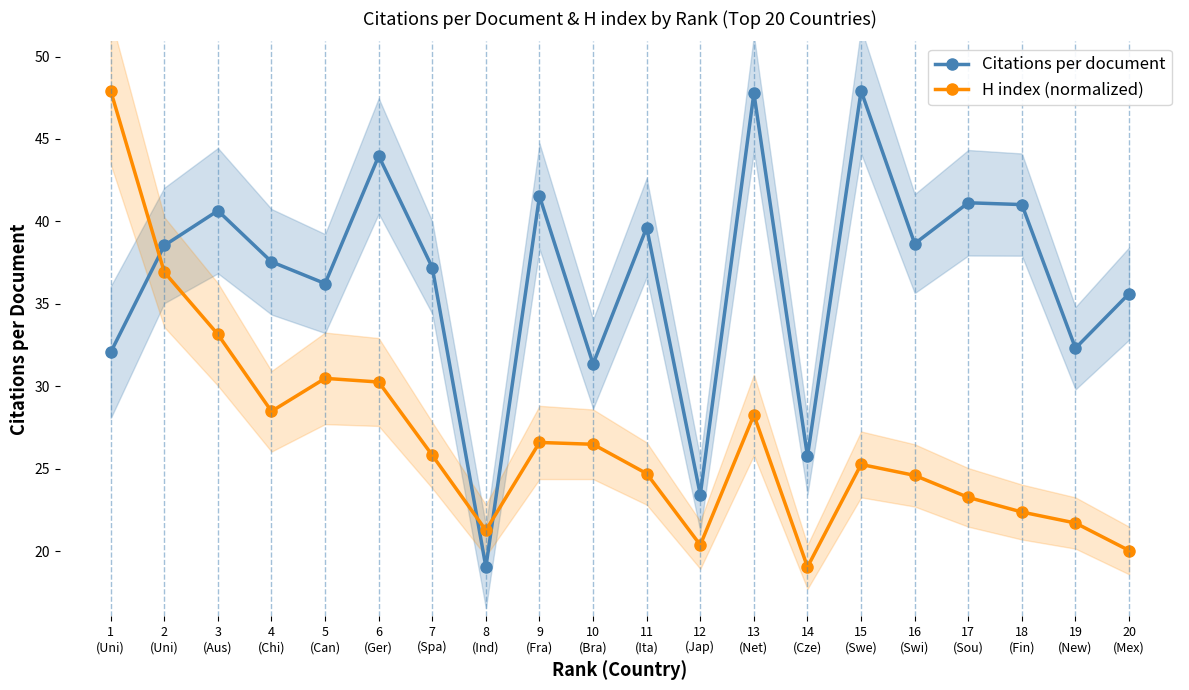

After their last crossing, which series has the higher values: Citations per document or H index (normalized)?

Citations per document